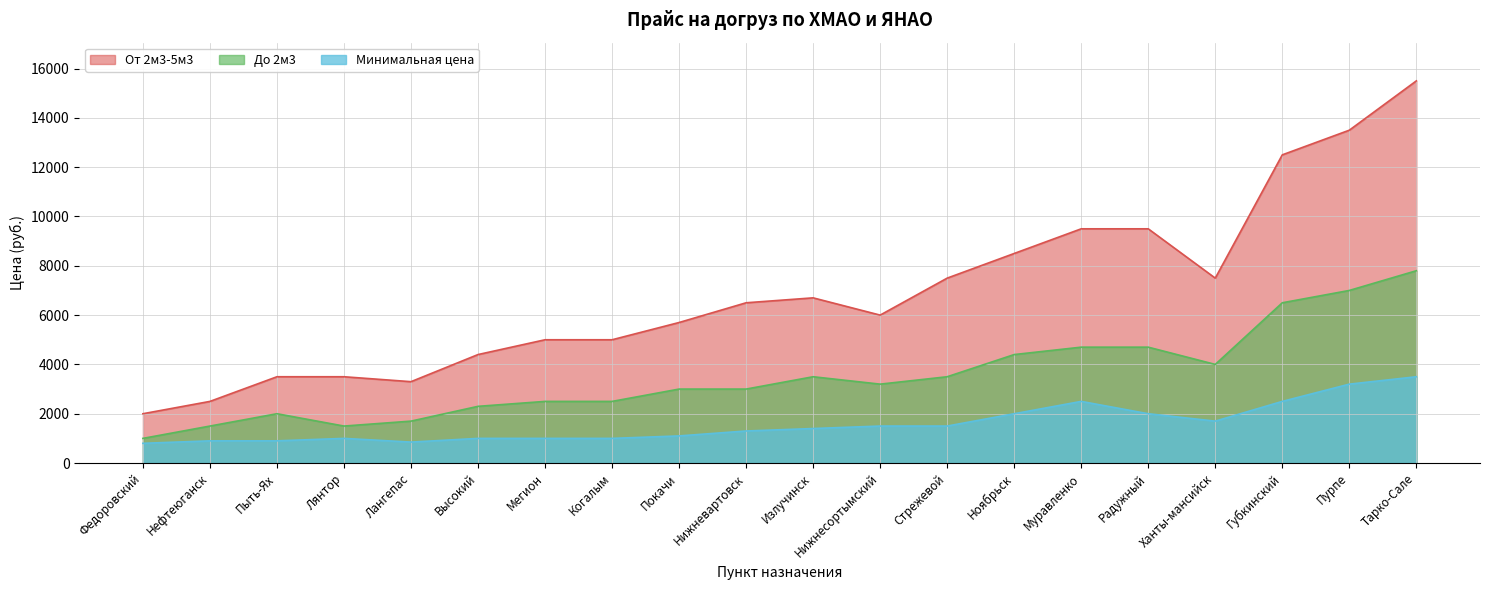

At which category is the sum across all series the highest?

Тарко-Сале